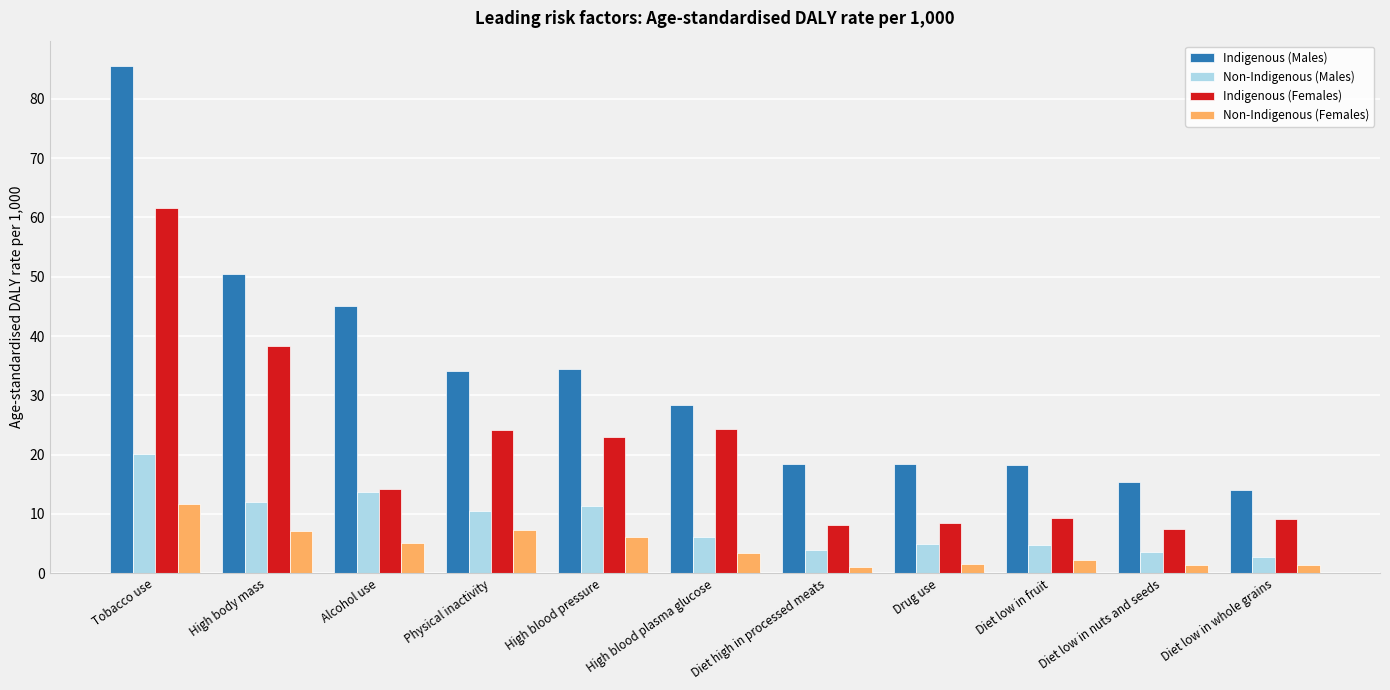

What is the sum of the Indigenous (Females) values at Diet high in processed meats and Alcohol use?

22.3